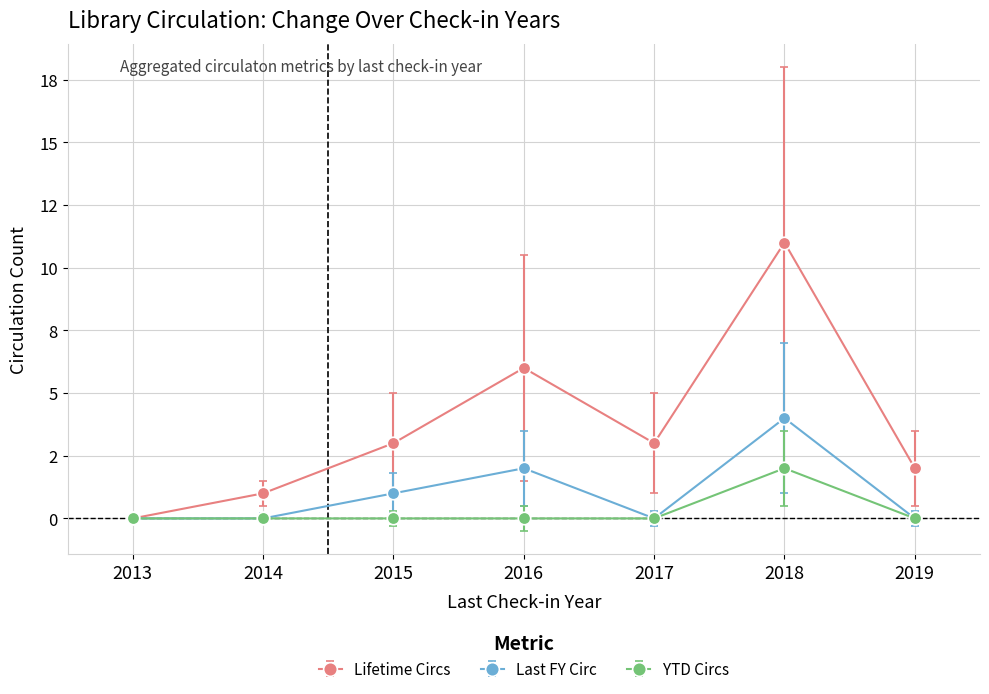

List the series in order of their peak value, lowest first.

YTD Circs, Last FY Circ, Lifetime Circs